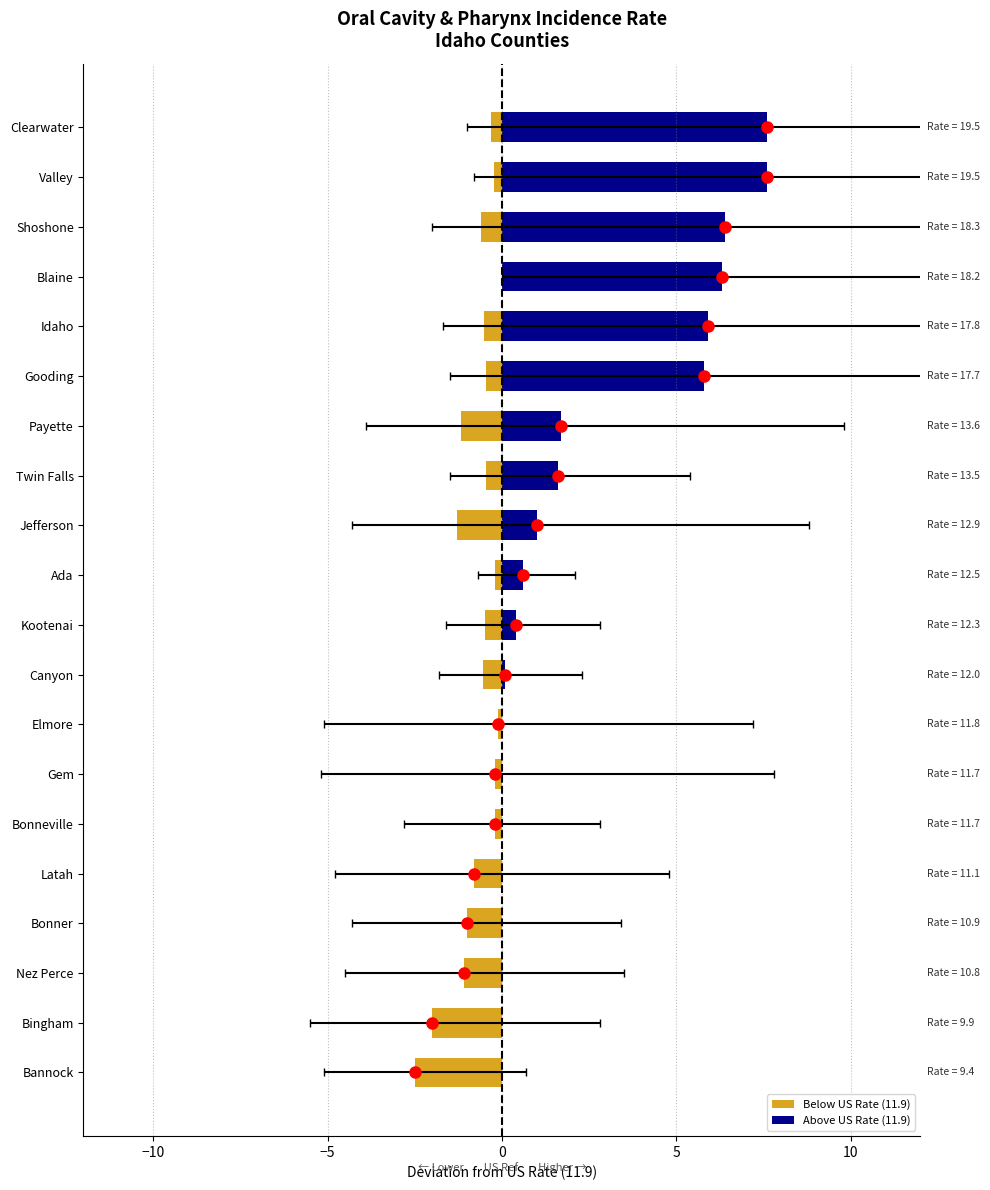

What is the sum of the Age-Adjusted Incidence Rate values at Nez Perce and Kootenai?

23.1